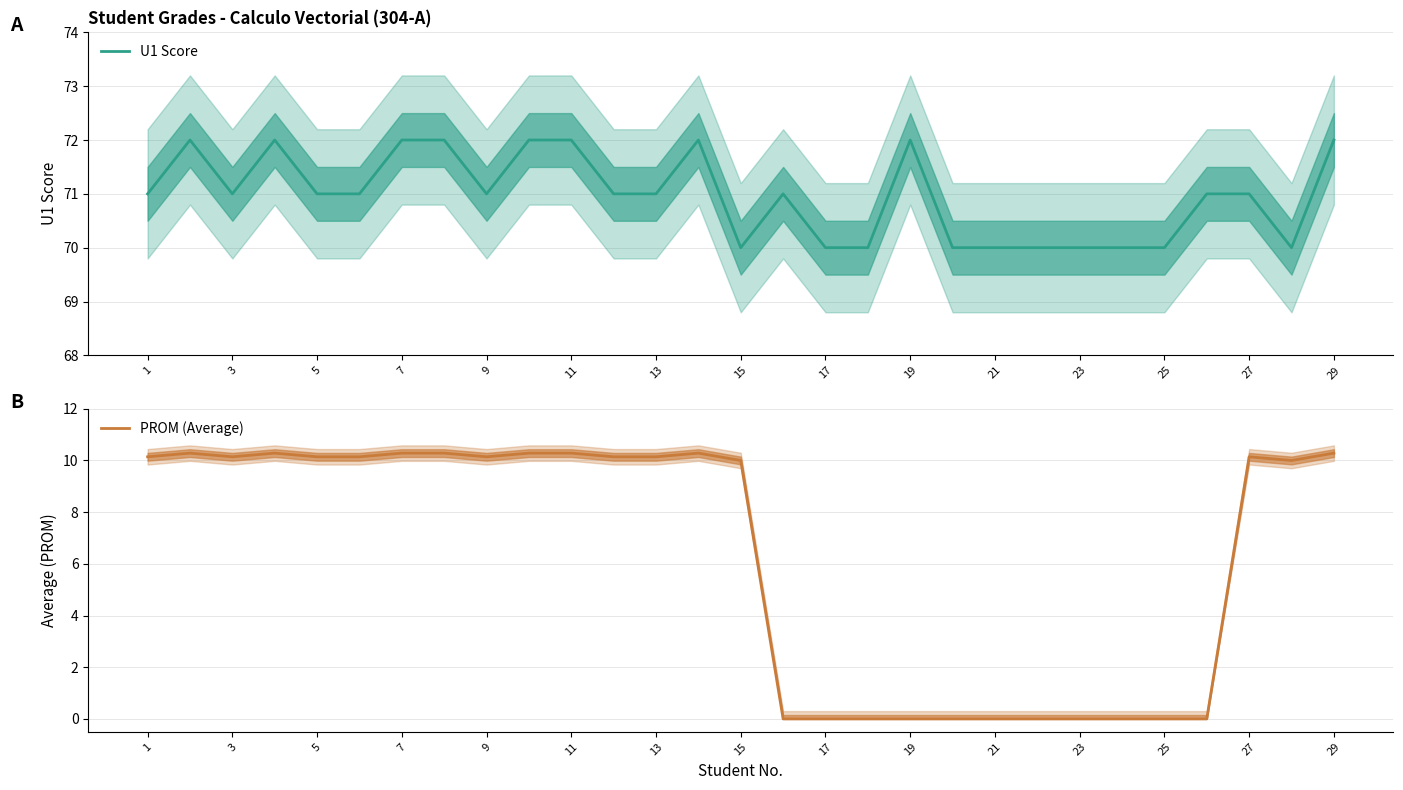

True or false: U1 Score has a value of 106 at 25.

False